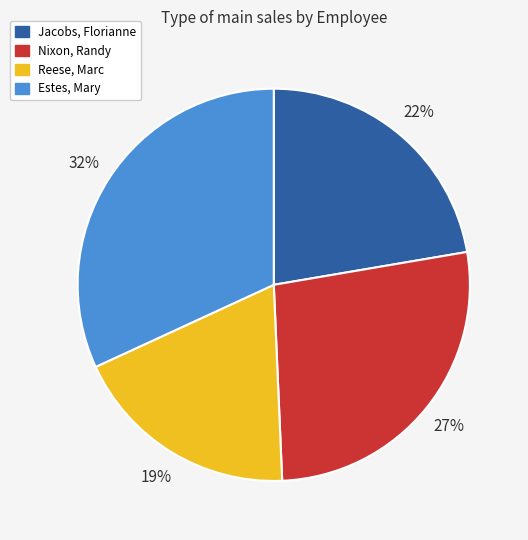

To the nearest percent, what is the difference between the Reese, Marc and Nixon, Randy slice percentages?

8%